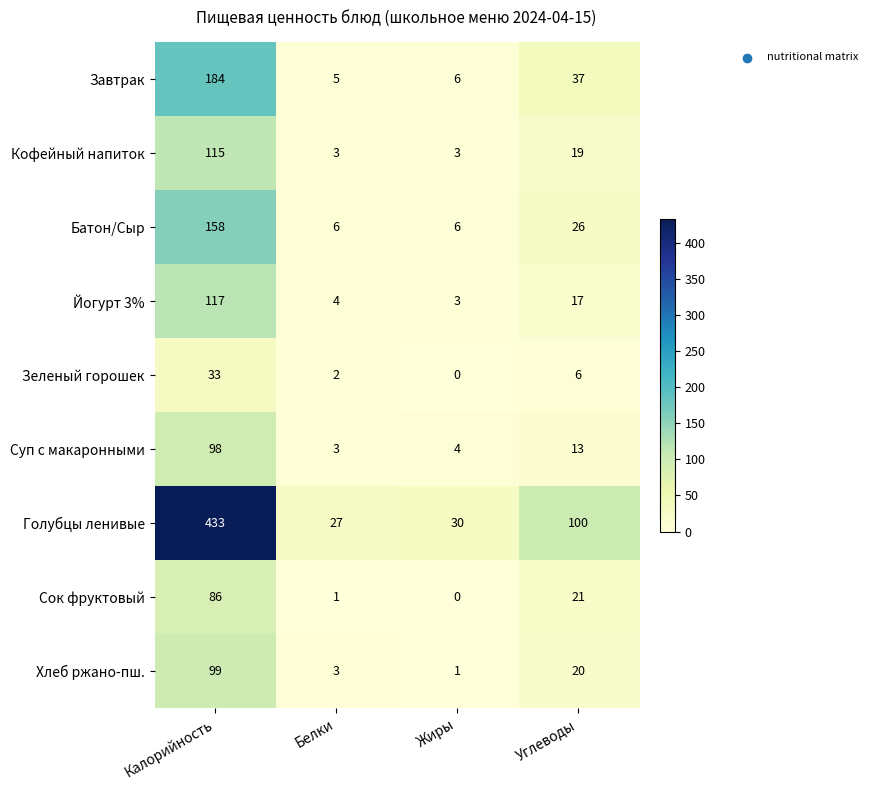

Which series has the largest total across all categories?

Голубцы ленивые